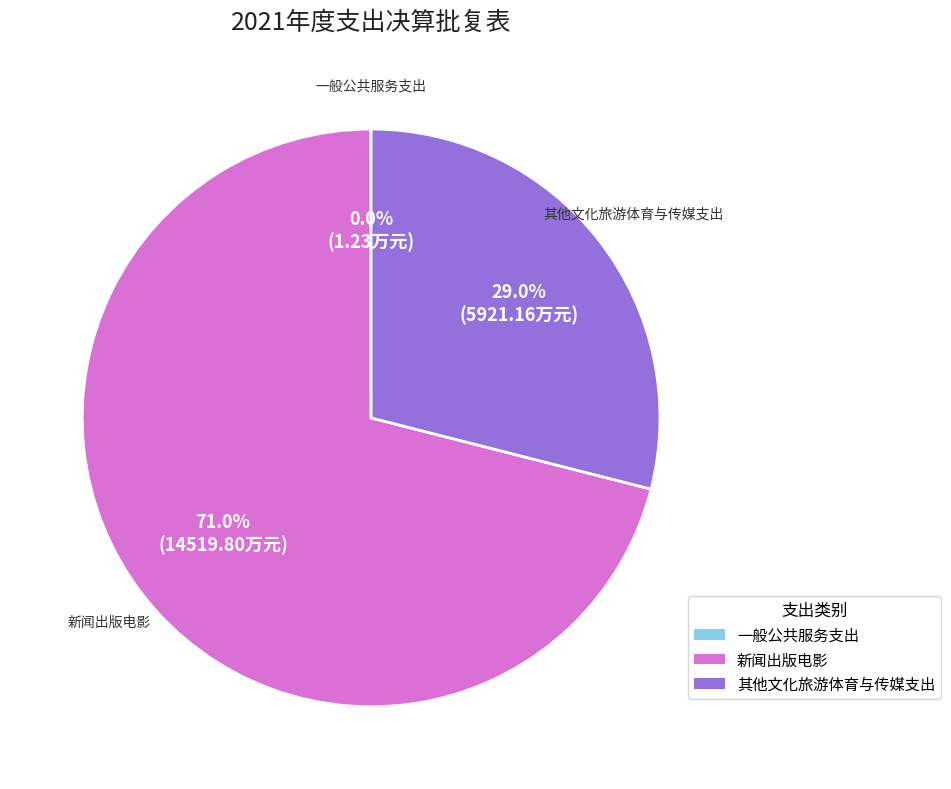

Between 其他文化旅游体育与传媒支出 and 新闻出版电影, which is larger?

新闻出版电影